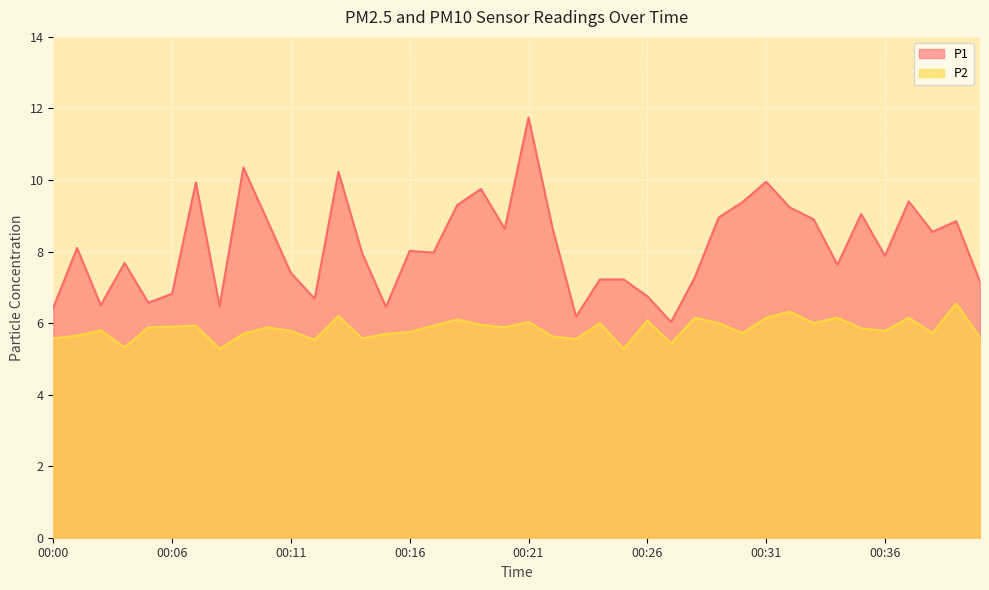

How many lines are shown in the chart?

2